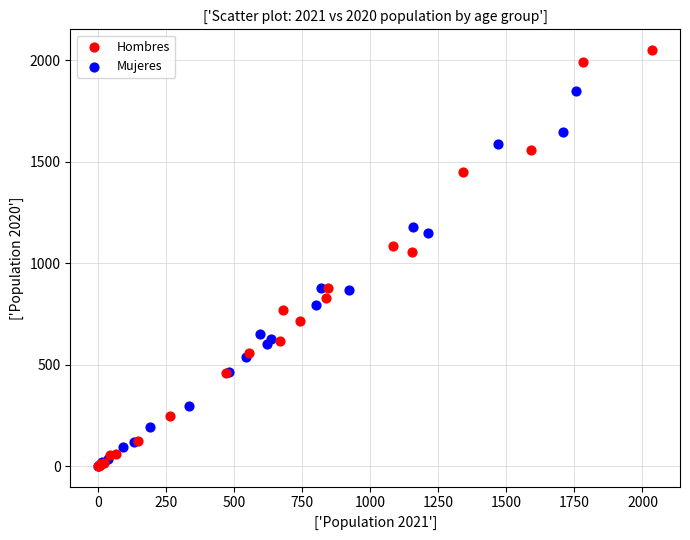

Which series has the largest Y range (max minus min)?

Hombres